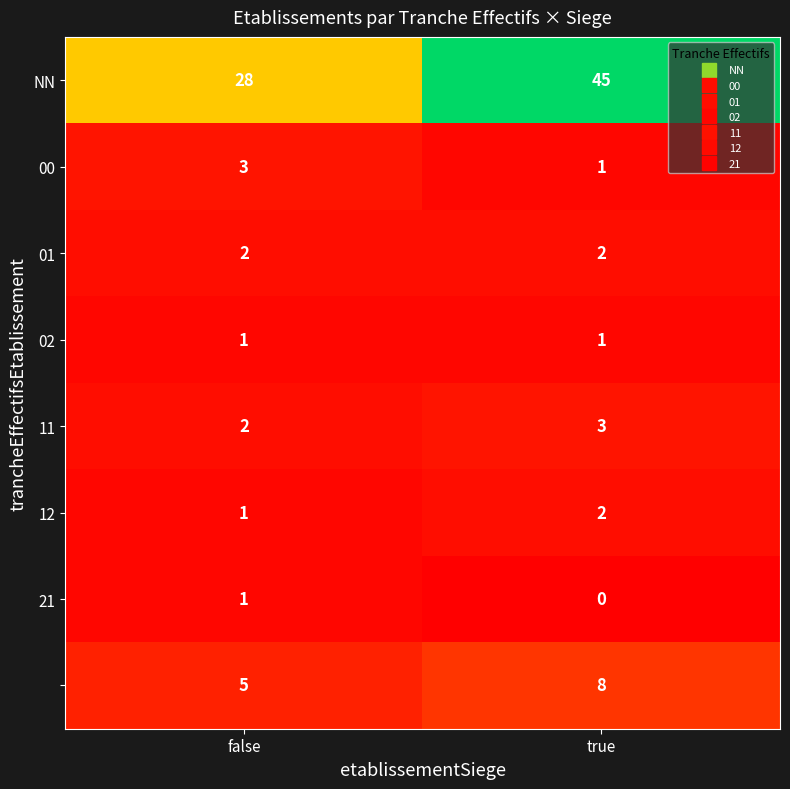

At which category does the chart reach its peak across all series?

true